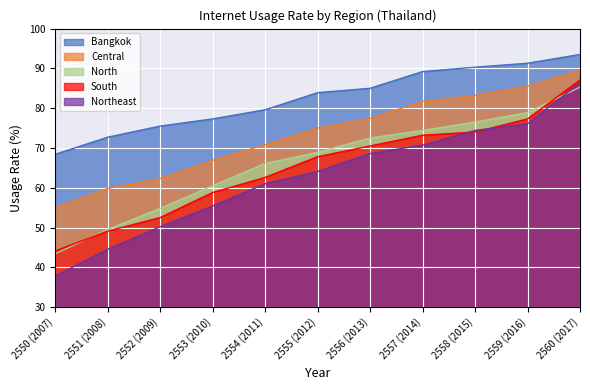

What is the label of the 3rd point from the left?

2552 (2009)